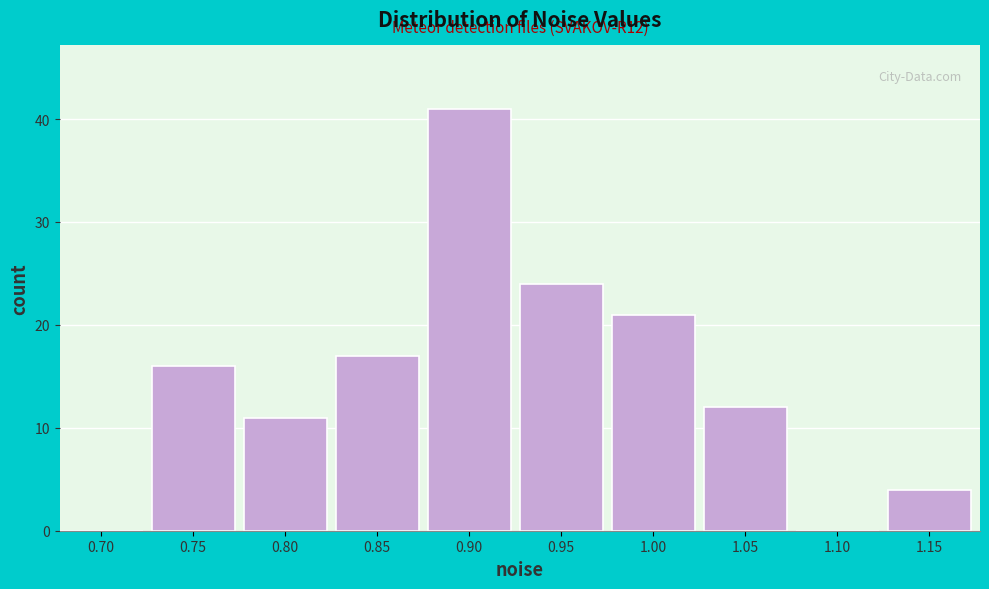

Reading right to left, transcribe all the data shown in this chart.

1.15=4	1.10=0	1.05=12	1.00=21	0.95=24	0.90=41	0.85=17	0.80=11	0.75=16	0.70=0